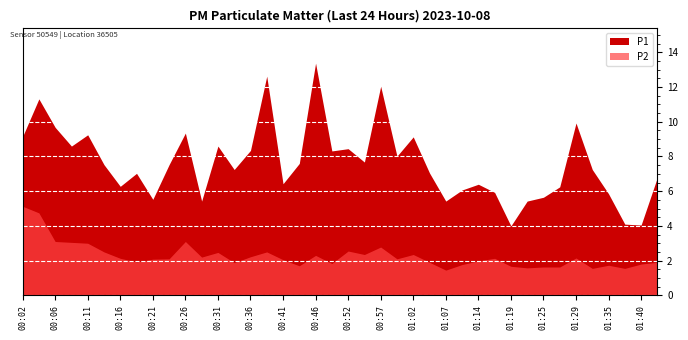

List the series in order of their peak value, lowest first.

P2, P1